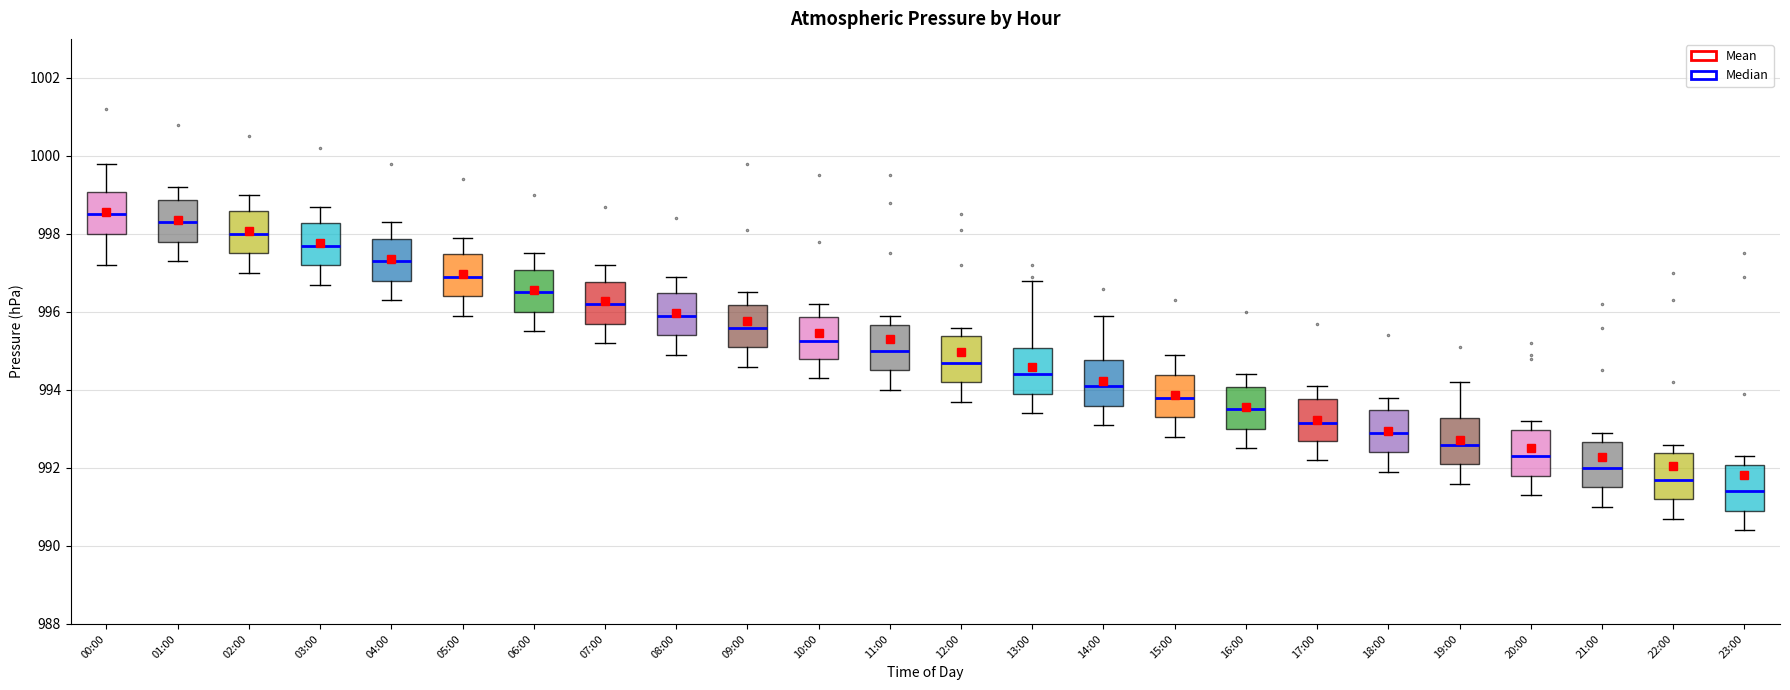

Reading left to right, transcribe this box plot: for each box, give where its median line is, the range the box spans, and where its two whiskers end, as read against the y-axis. The values are not printed on the chart, so give them approximately, as read against the axis.

00:00: median 998.6, box 998.0 to 999.0, whiskers 997.2 to 999.8
01:00: median 998.4, box 997.8 to 998.8, whiskers 997.4 to 999.2
02:00: median 998.0, box 997.6 to 998.6, whiskers 997.0 to 999.0
03:00: median 997.8, box 997.2 to 998.2, whiskers 996.8 to 998.8
04:00: median 997.4, box 996.8 to 997.8, whiskers 996.4 to 998.4
05:00: median 997.0, box 996.4 to 997.4, whiskers 996.0 to 998.0
06:00: median 996.6, box 996.0 to 997.0, whiskers 995.6 to 997.6
07:00: median 996.2, box 995.8 to 996.8, whiskers 995.2 to 997.2
08:00: median 996.0, box 995.4 to 996.4, whiskers 995.0 to 997.0
09:00: median 995.6, box 995.2 to 996.2, whiskers 994.6 to 996.6
10:00: median 995.2, box 994.8 to 995.8, whiskers 994.4 to 996.2
11:00: median 995.0, box 994.6 to 995.6, whiskers 994.0 to 996.0
12:00: median 994.8, box 994.2 to 995.4, whiskers 993.8 to 995.6
13:00: median 994.4, box 994.0 to 995.0, whiskers 993.4 to 996.8
14:00: median 994.2, box 993.6 to 994.8, whiskers 993.2 to 996.0
15:00: median 993.8, box 993.4 to 994.4, whiskers 992.8 to 995.0
16:00: median 993.6, box 993.0 to 994.0, whiskers 992.6 to 994.4
17:00: median 993.2, box 992.8 to 993.8, whiskers 992.2 to 994.2
18:00: median 993.0, box 992.4 to 993.4, whiskers 992.0 to 993.8
19:00: median 992.6, box 992.2 to 993.2, whiskers 991.6 to 994.2
20:00: median 992.4, box 991.8 to 993.0, whiskers 991.4 to 993.2
21:00: median 992.0, box 991.6 to 992.6, whiskers 991.0 to 993.0
22:00: median 991.8, box 991.2 to 992.4, whiskers 990.8 to 992.6
23:00: median 991.4, box 991.0 to 992.0, whiskers 990.4 to 992.4